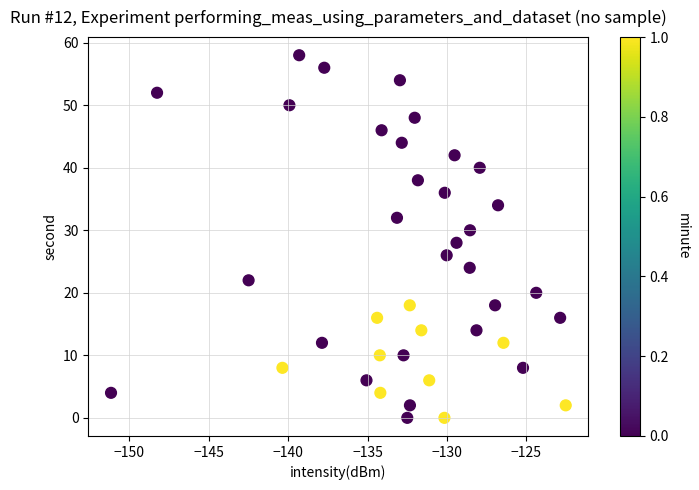

What is the range of Y values (max minus min)?

58